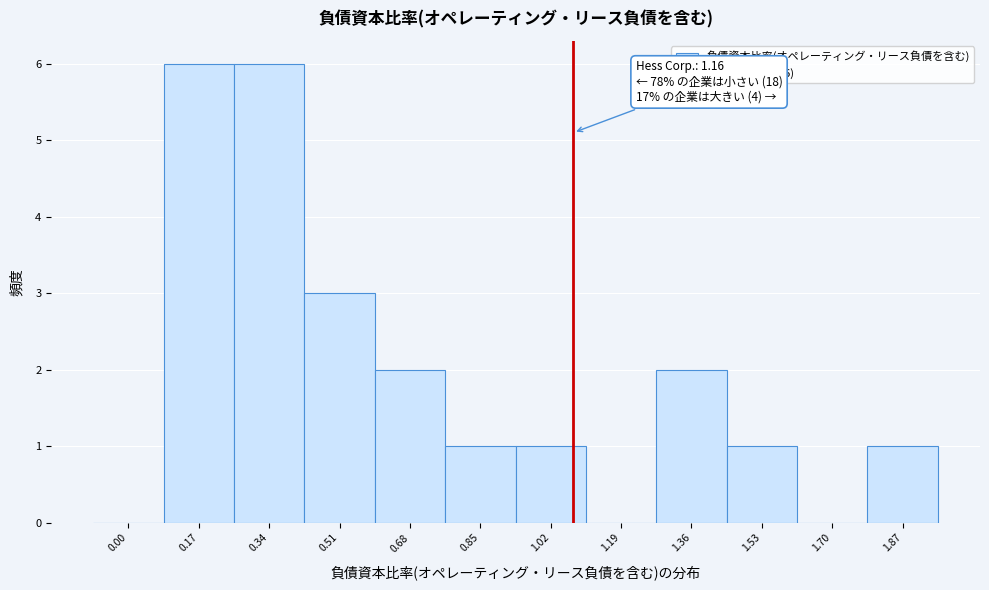

Reading right to left, extract all data points from this chart.

1.87=1	1.70=0	1.53=1	1.36=2	1.19=0	1.02=1	0.85=1	0.68=2	0.51=3	0.34=6	0.17=6	0.00=0